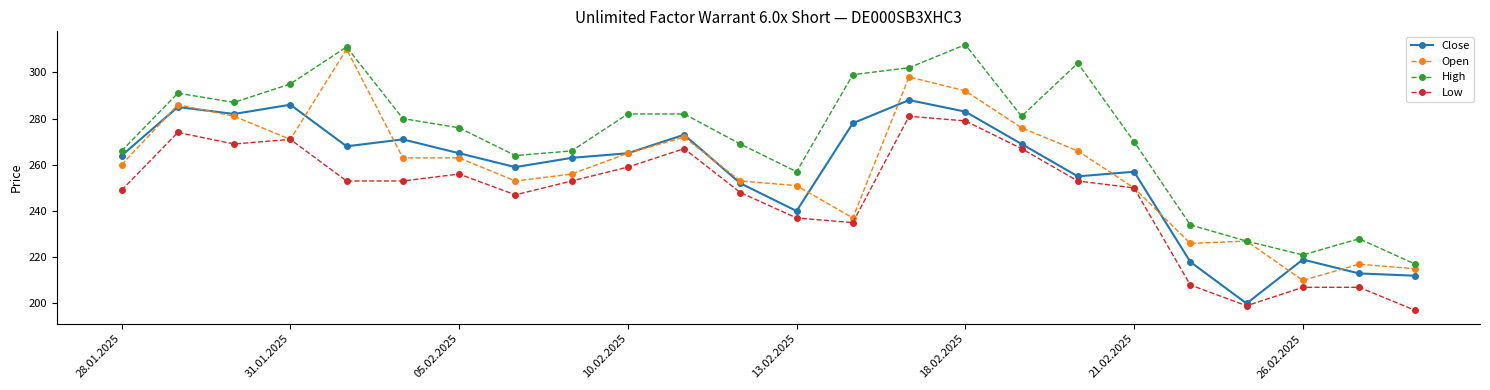

True or false: High and Low cross at least once.

False